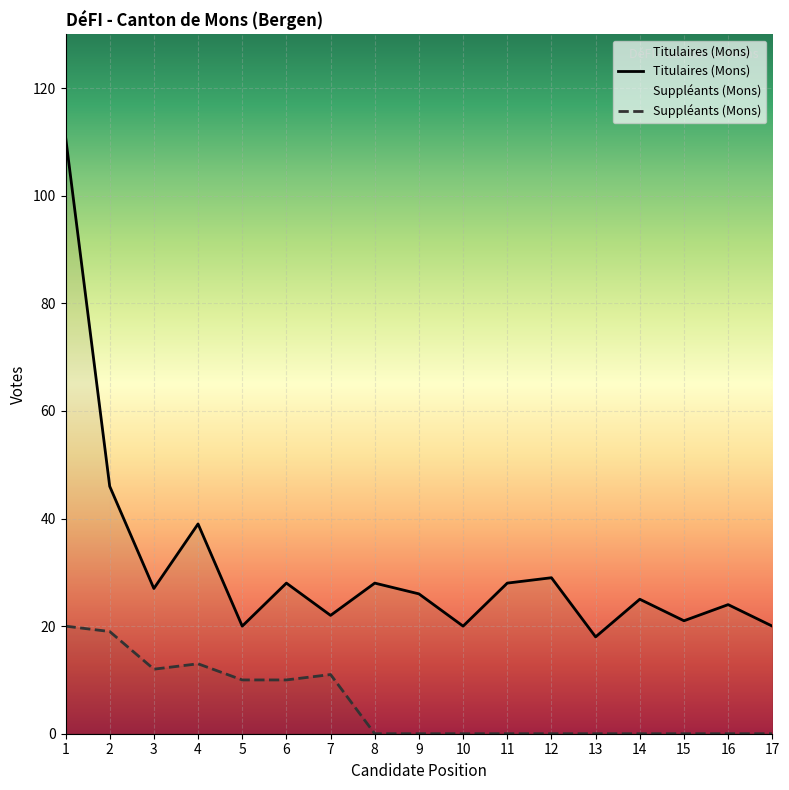

Between 15 and 14, which is larger?

14